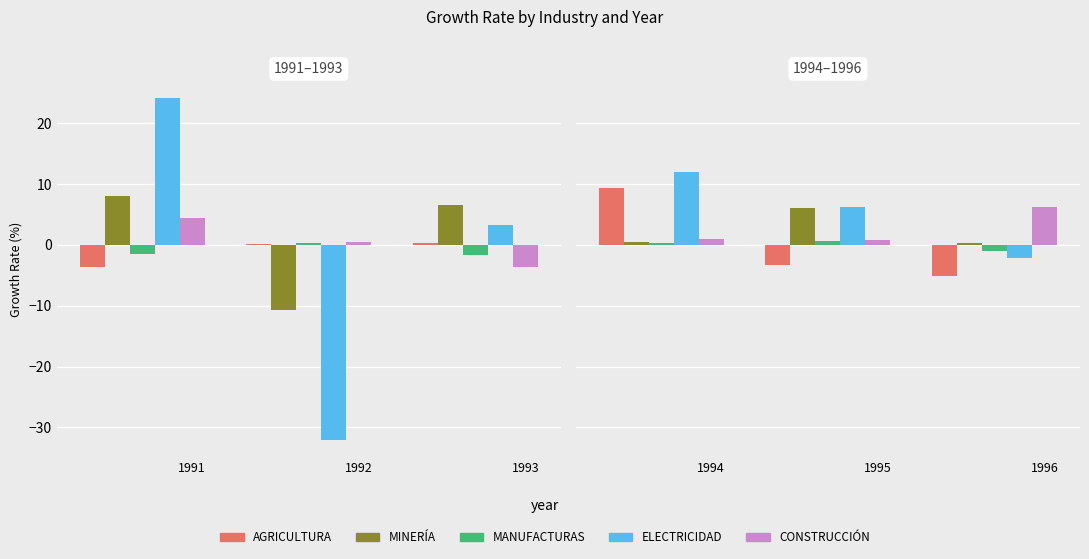

What is the maximum value for MANUFACTURAS?

0.7